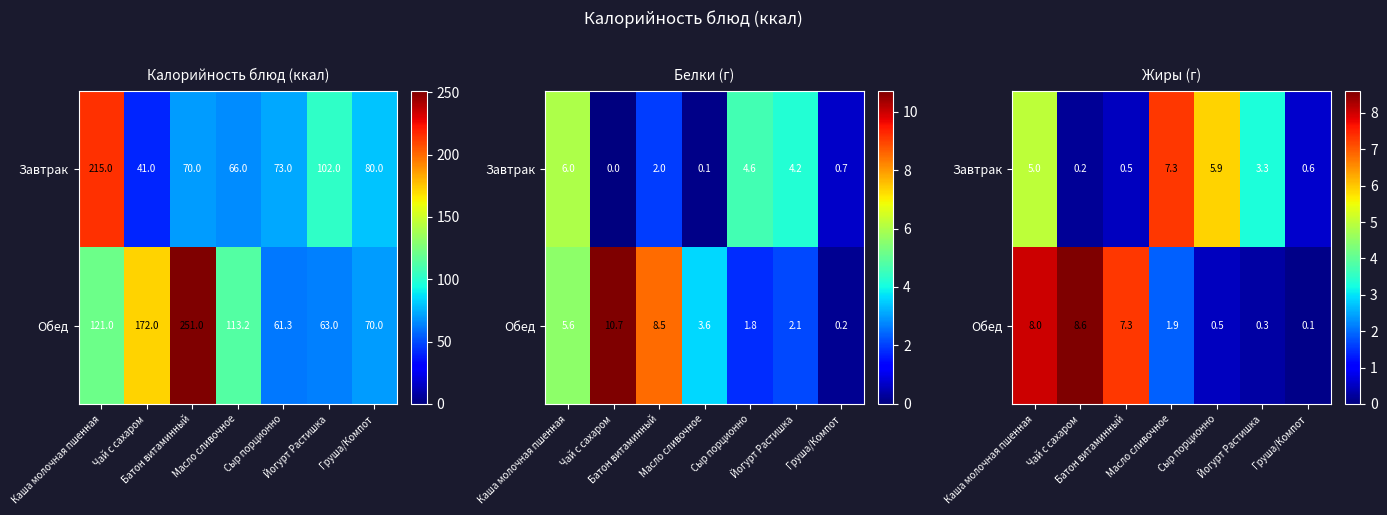

At which label is Обед closest to 4?

Масло сливочное